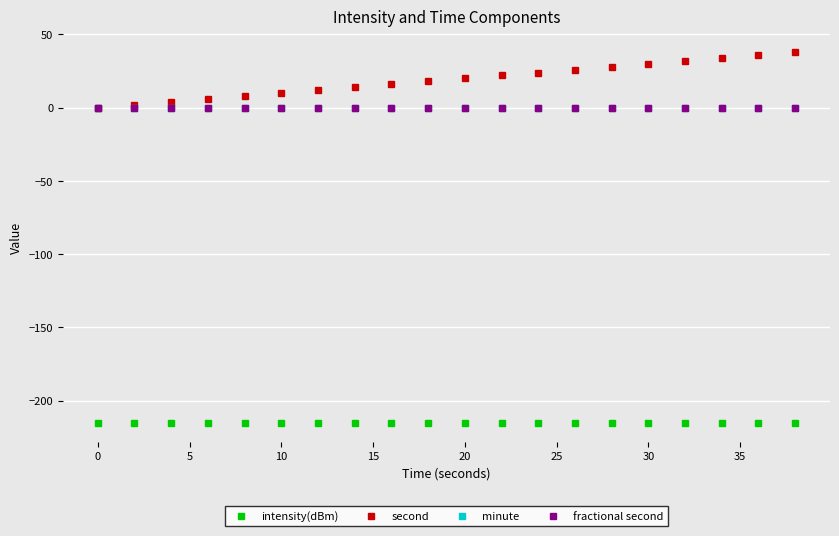

True or false: fractional second has more than 1 points higher than both neighbors.

False